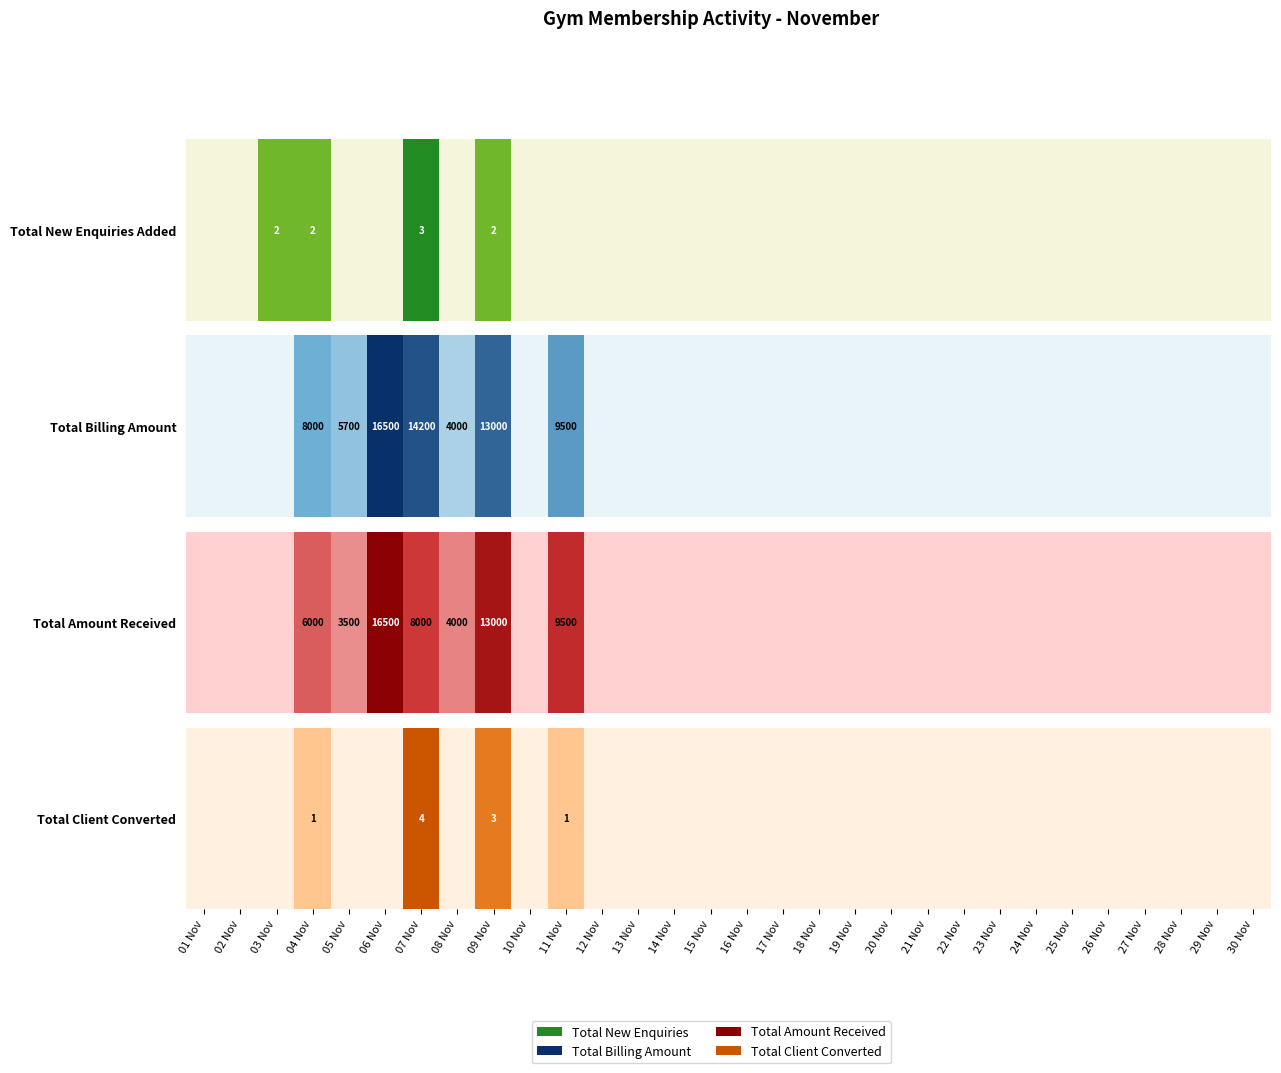

Where is the data nearest to the value 0?

01 Nov